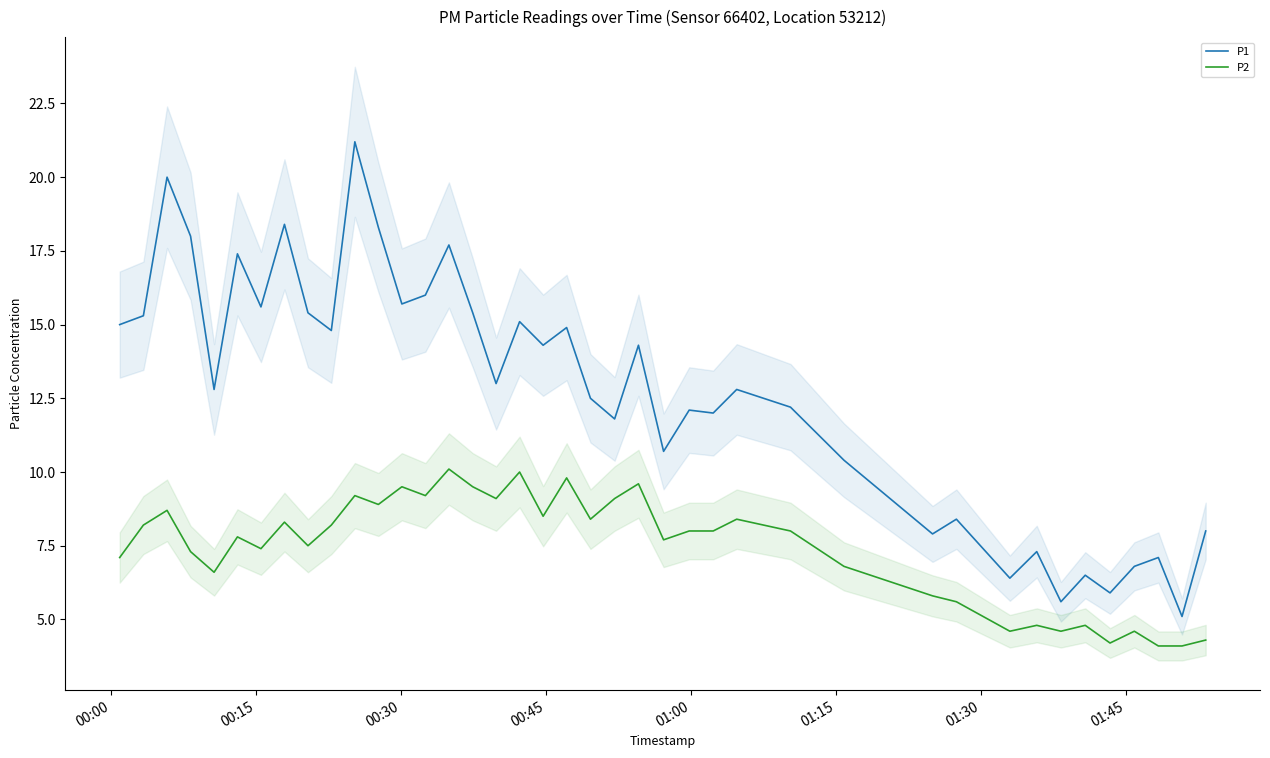

What are all the series names shown in the legend?

P1, P2